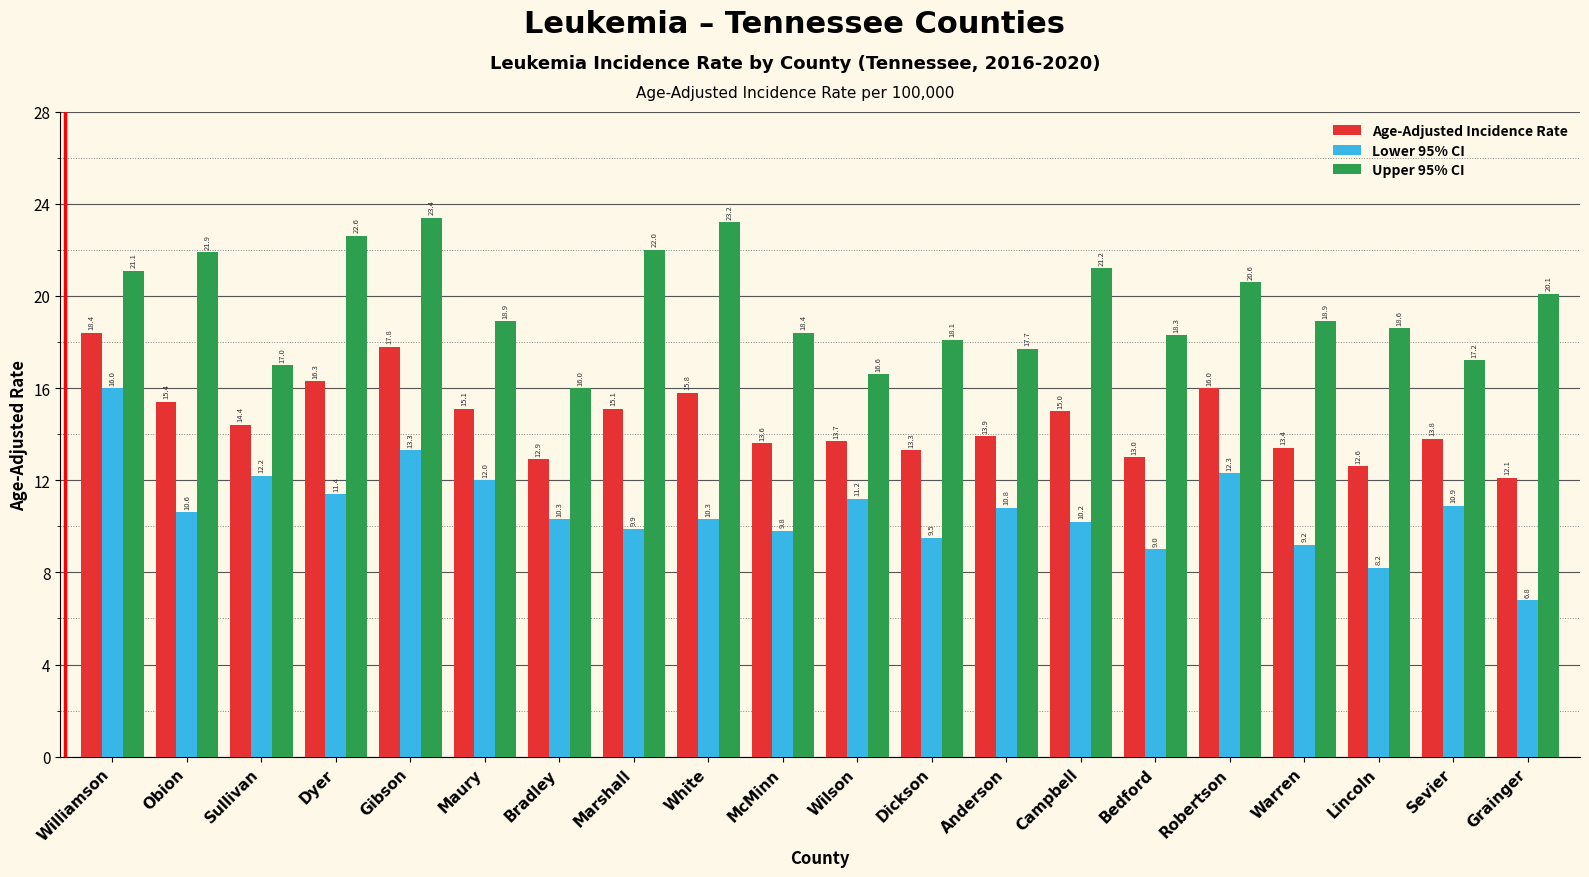

What is the lowest value of the Lower 95% CI series?

6.8